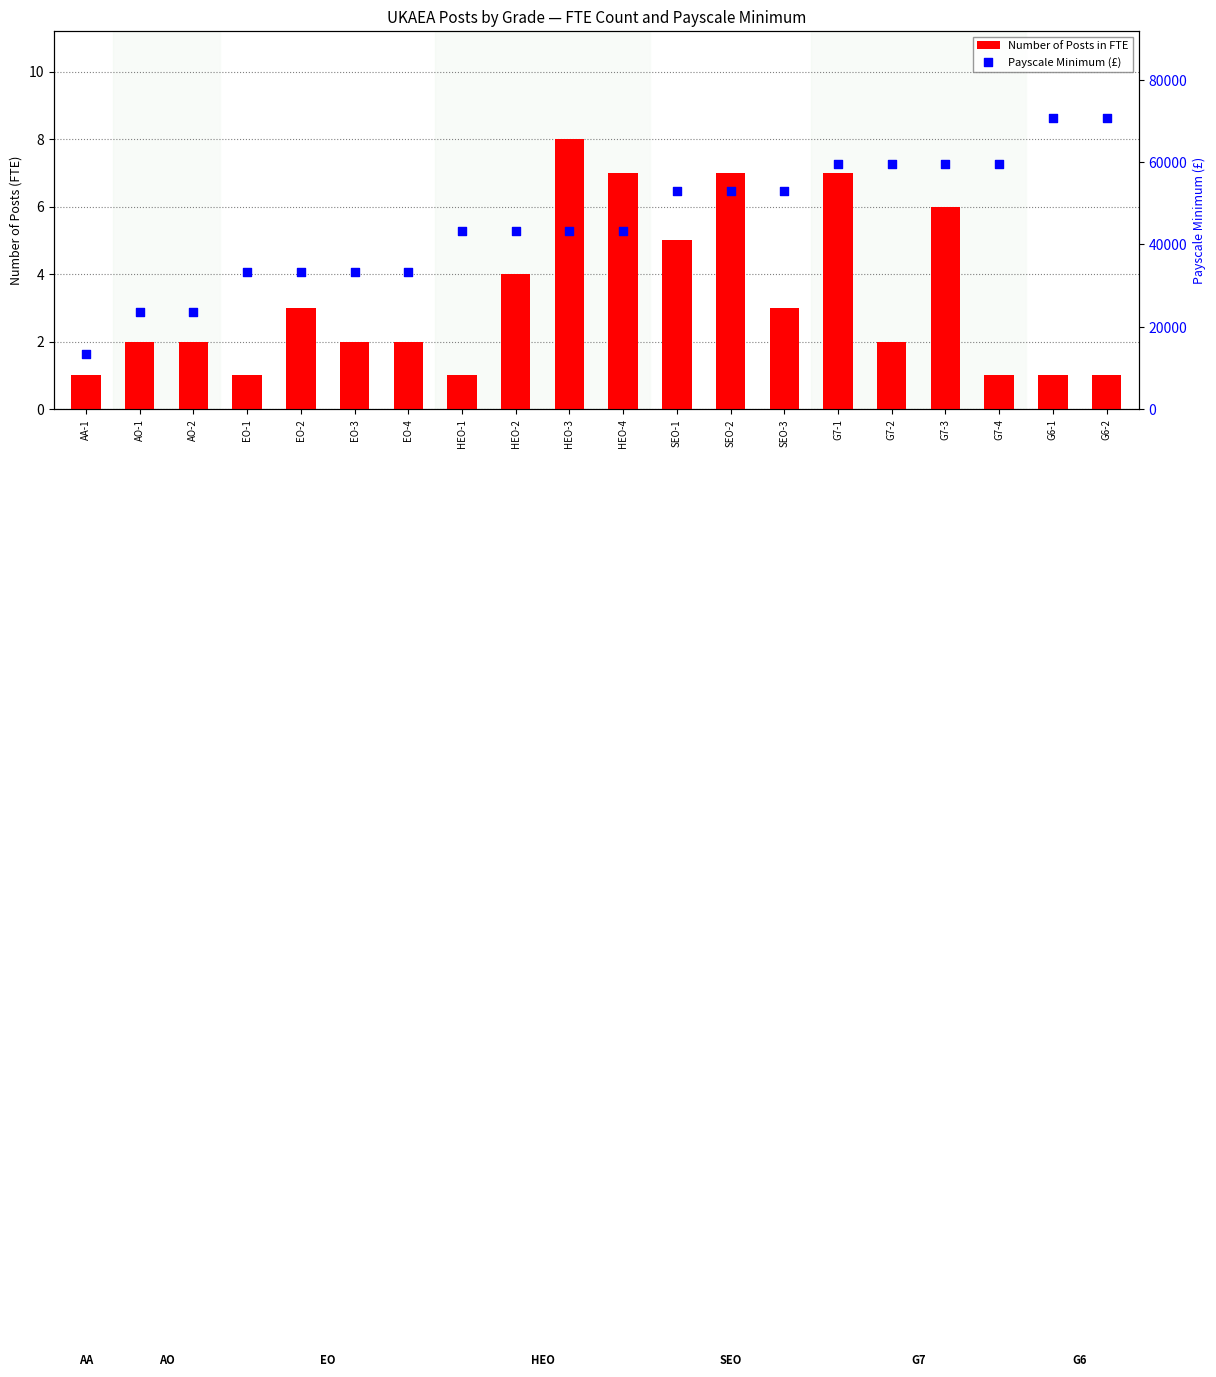

What is the total value across all series at HEO-3?

43404